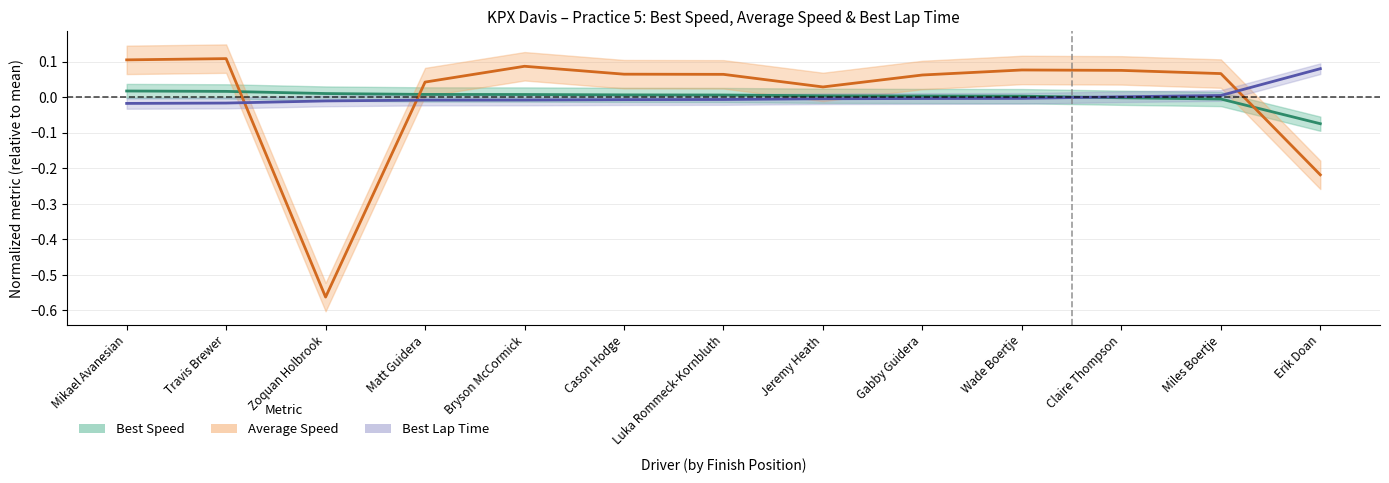

List the labels in order of Best Lap Time value, smallest first.

Mikael Avanesian, Travis Brewer, Zoquan Holbrook, Matt Guidera, Bryson McCormick, Cason Hodge, Luka Rommeck-Kornbluth, Jeremy Heath, Gabby Guidera, Wade Boertje, Claire Thompson, Miles Boertje, Erik Doan